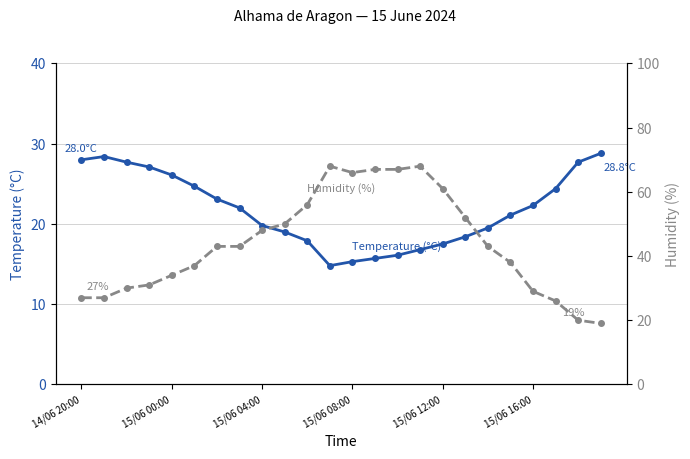

What is the value of the Temperature (°C) point at the 14th from the left?

15.7